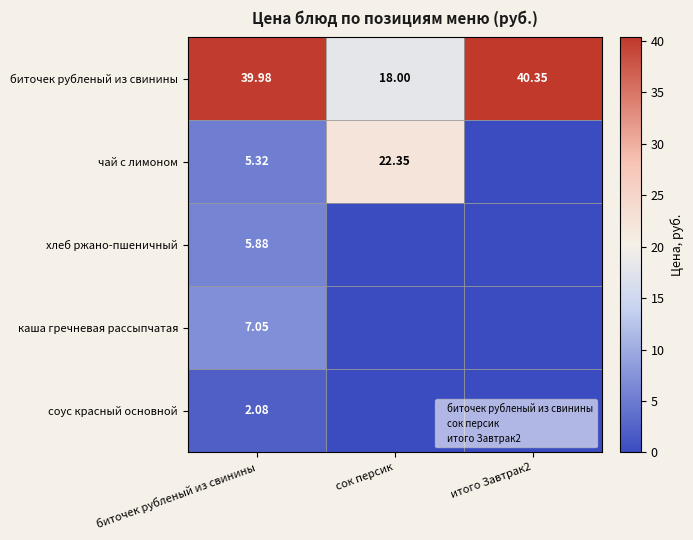

At биточек рубленый из свинины, list the series in order from smallest to largest.

соус красный основной, чай с лимоном, хлеб ржано-пшеничный, каша гречневая рассыпчатая, биточек рубленый из свинины